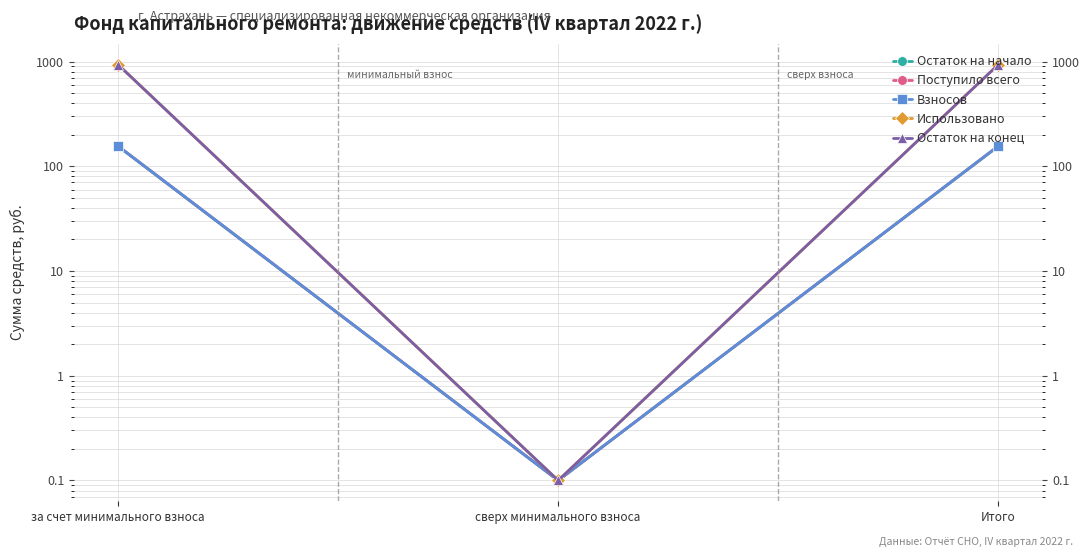

Is this an area chart (filled region under the line)?

No